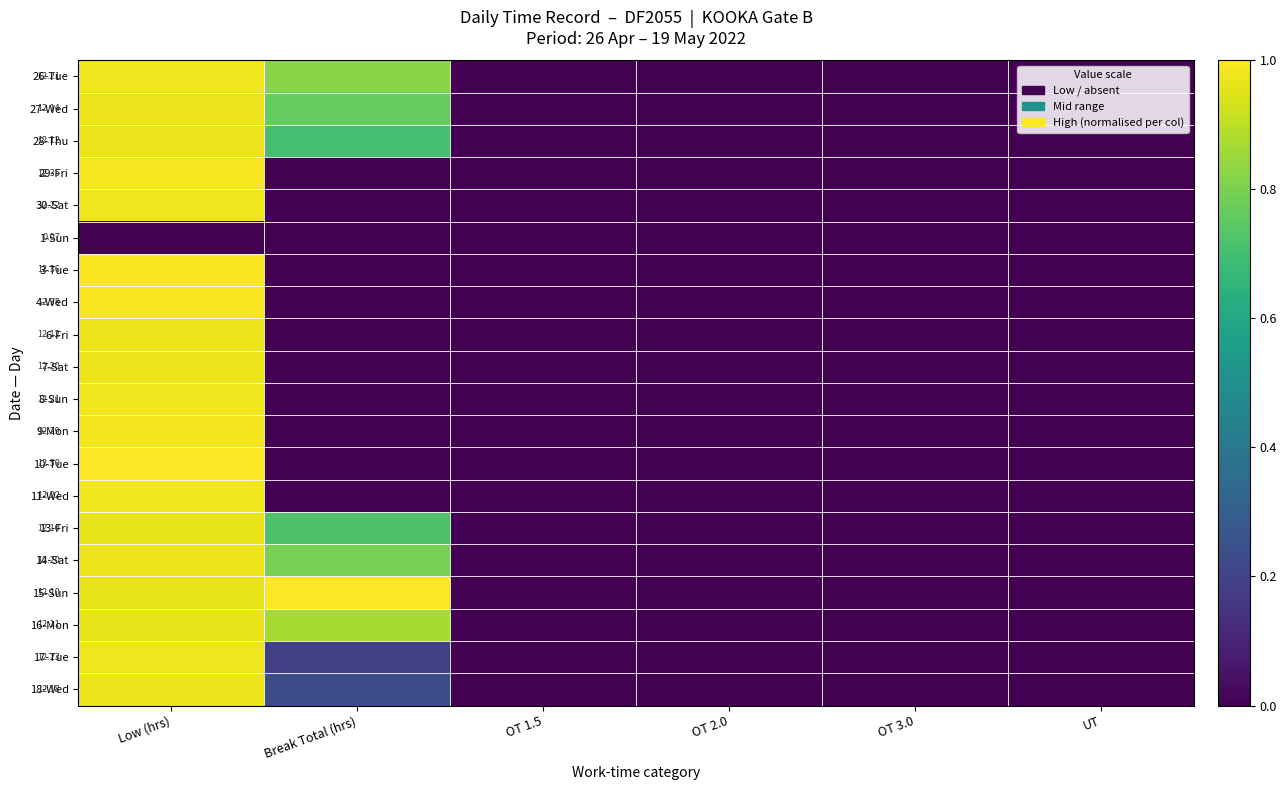

At how many categories does at least one series exceed 0?

2